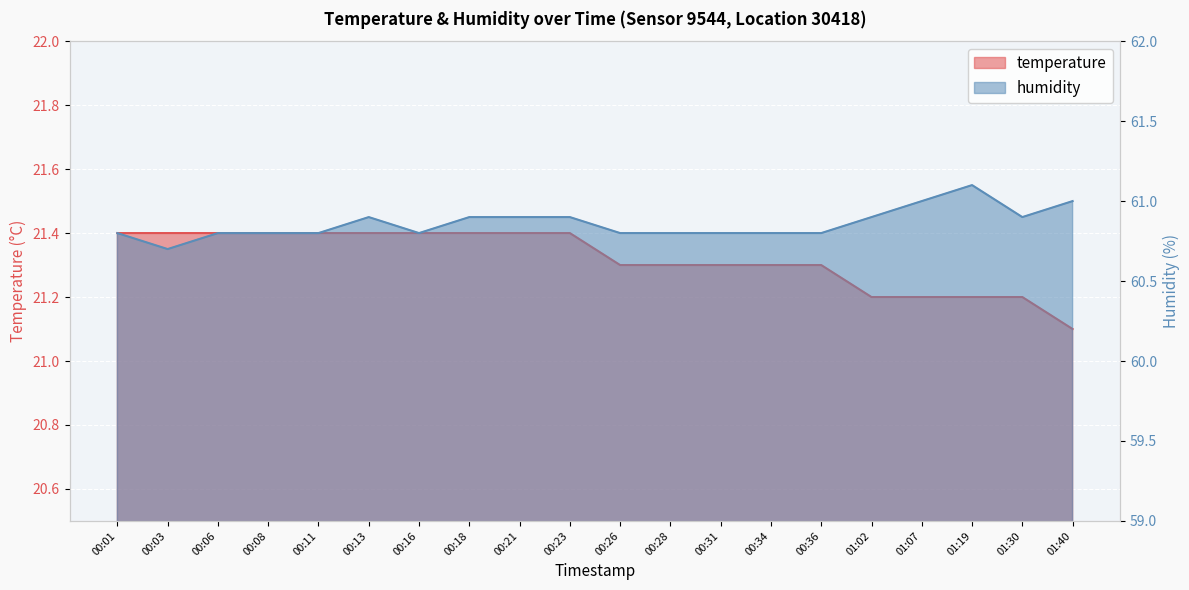

What is the difference between the maximum and minimum values in the temperature series?

0.3